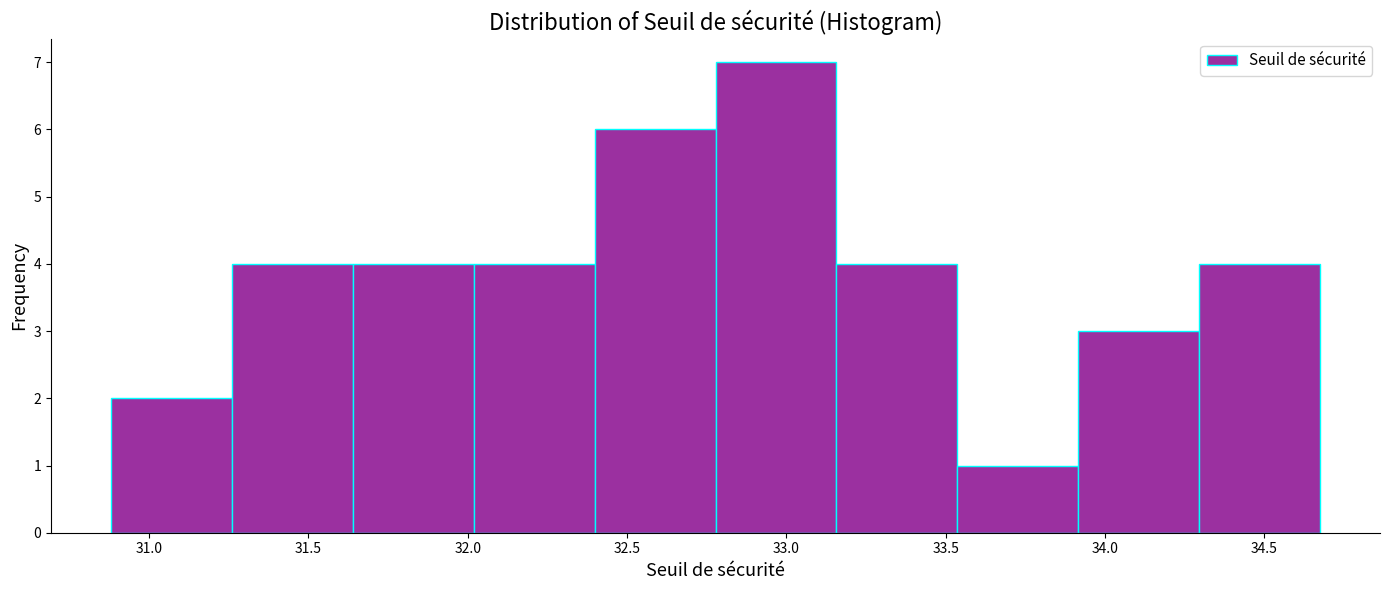

Which range on the x-axis has the tallest bar?

32.80 to 33.15